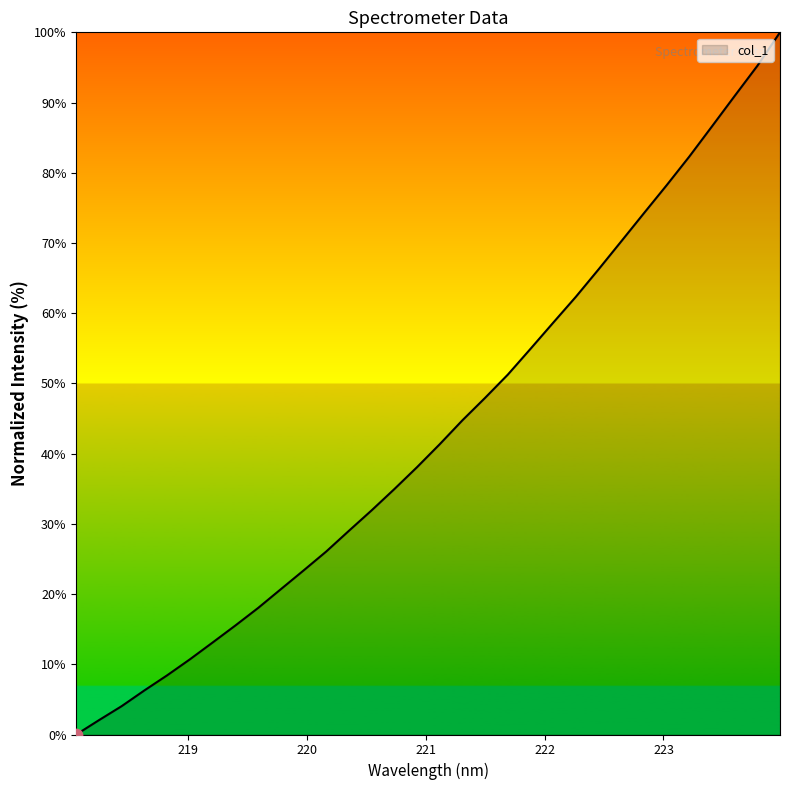

What is the difference between the maximum and minimum values?

100.0